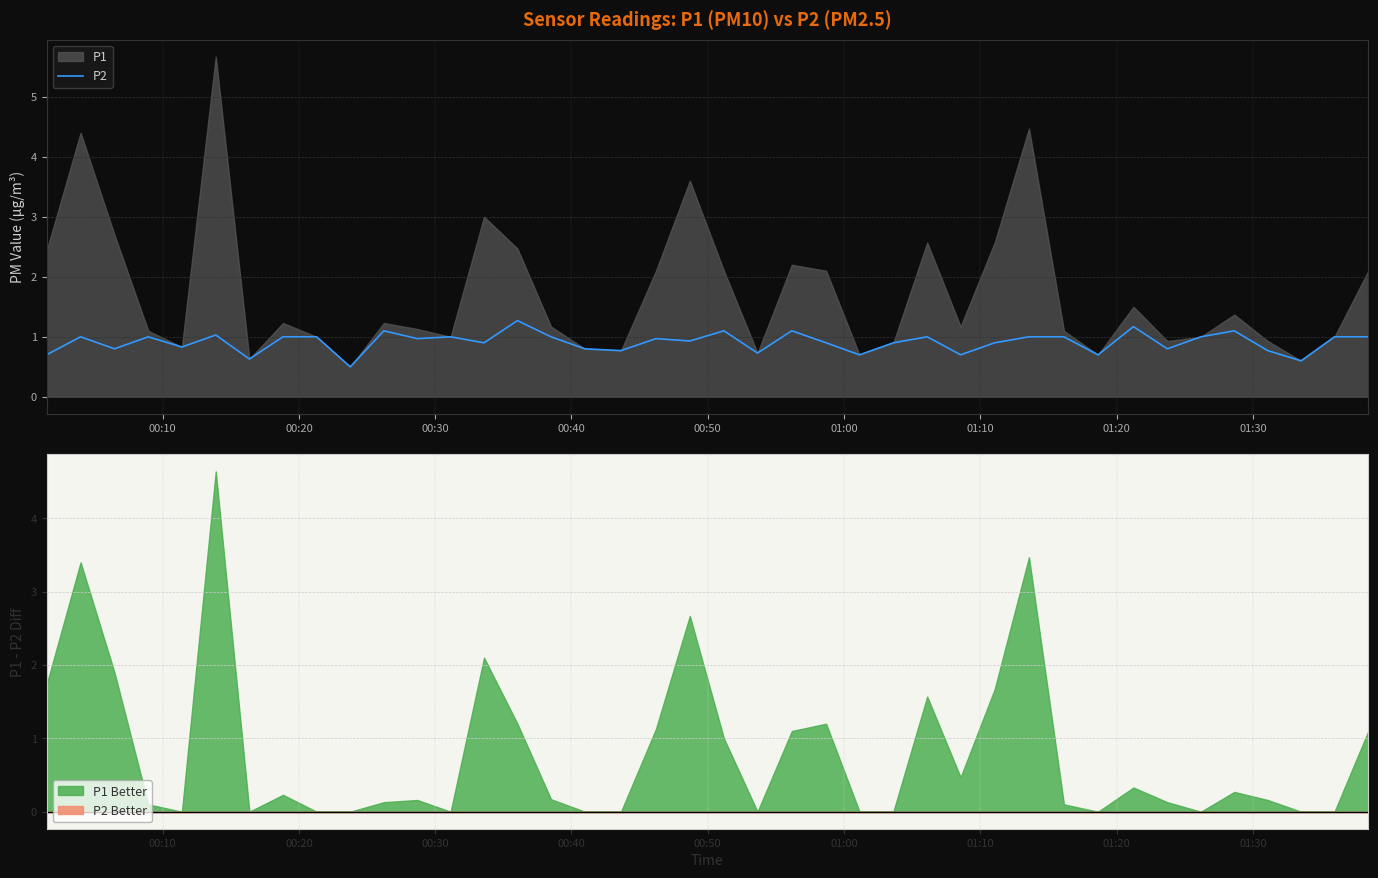

What is the value of the 16th point from the left?

1.0